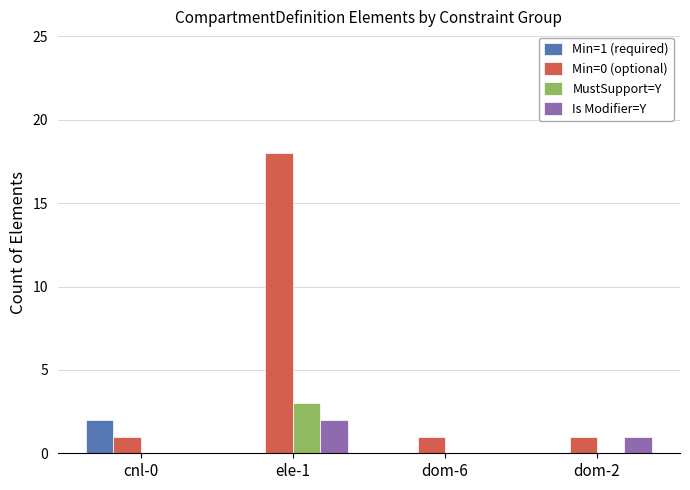

Is it true that MustSupport=Y equals -1 at dom-2?

False